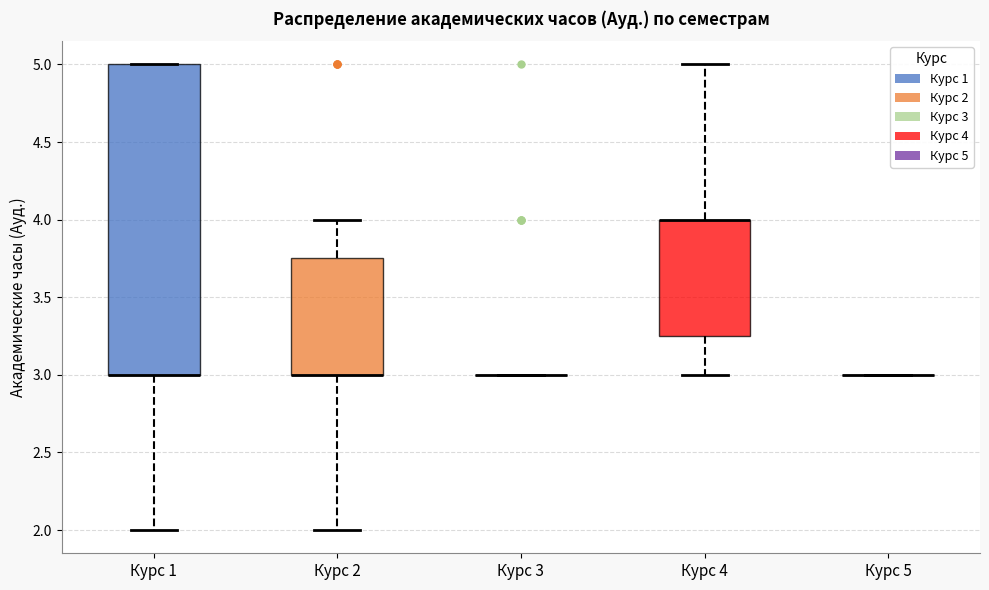

Reading left to right, read every box against the y-axis: the position of its median line, the range the box covers, and the ends of its whiskers. The values are not printed on the chart, so give them approximately, as read against the axis.

Курс 1: median 3.00 (drawn on the box's lower edge), box 3.00 to 5.00, whiskers 2.00 to 5.00
Курс 2: median 3.00 (drawn on the box's lower edge), box 3.00 to 3.75, whiskers 2.00 to 4.00
Курс 3: box collapsed to a line at 3.00, whiskers 3.00 to 3.00
Курс 4: median 4.00 (drawn on the box's upper edge), box 3.25 to 4.00, whiskers 3.00 to 5.00
Курс 5: box collapsed to a line at 3.00, whiskers 3.00 to 3.00